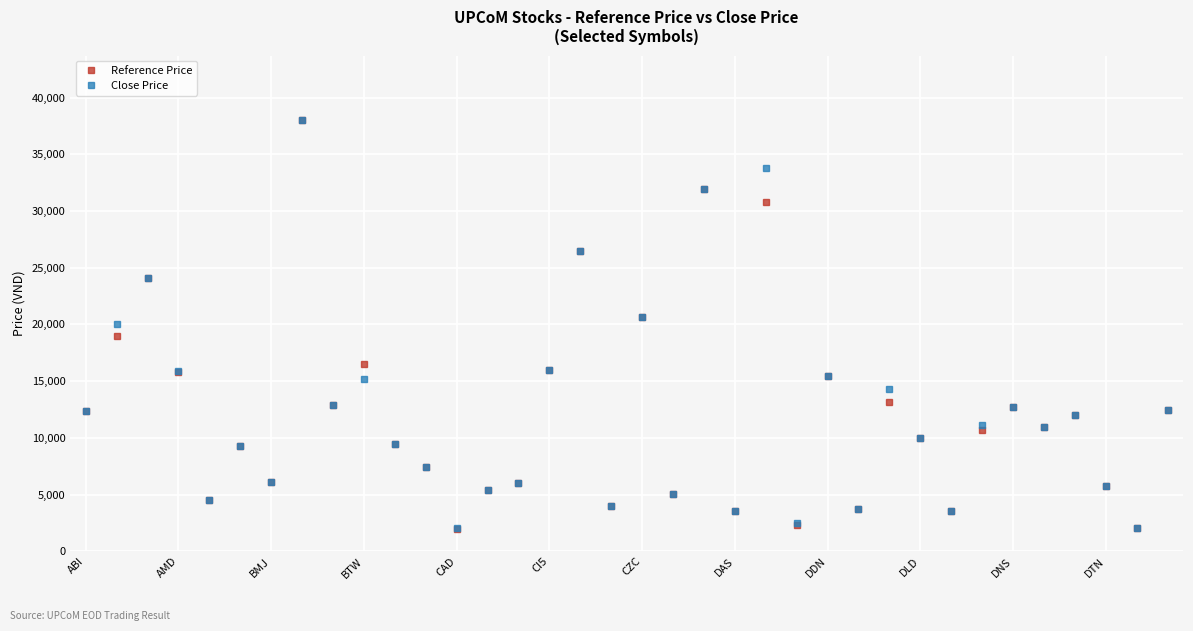

True or false: Close Price has more than 1 interior local peaks.

True